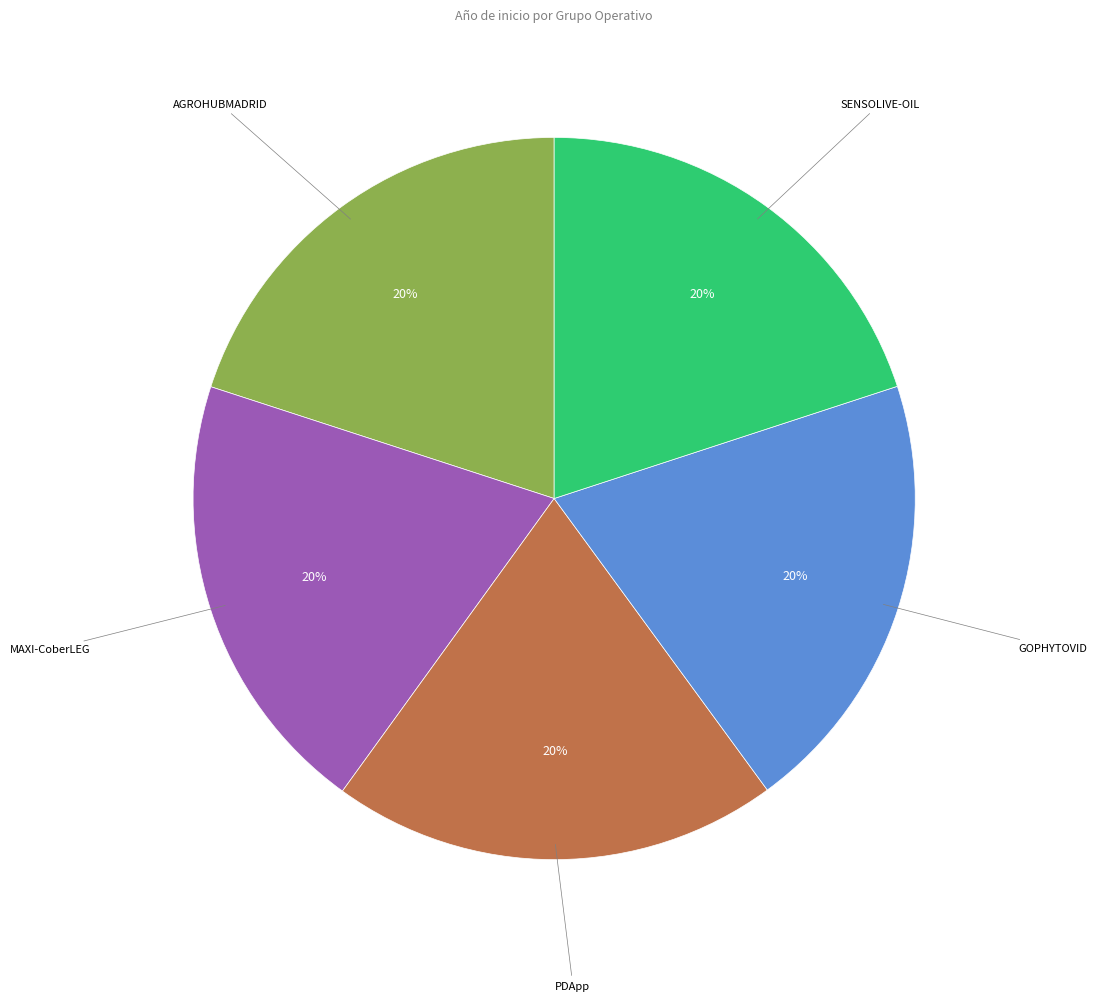

Count the number of slices in the pie.

5